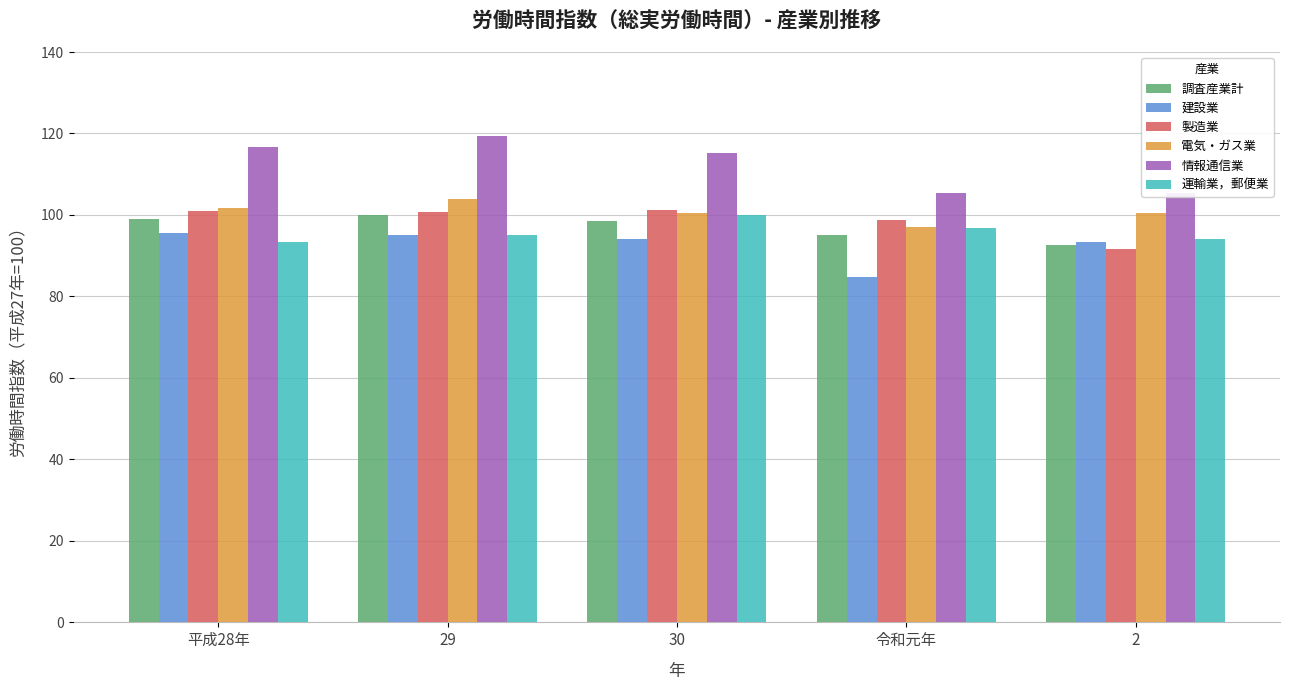

How many groups of bars are there?

5